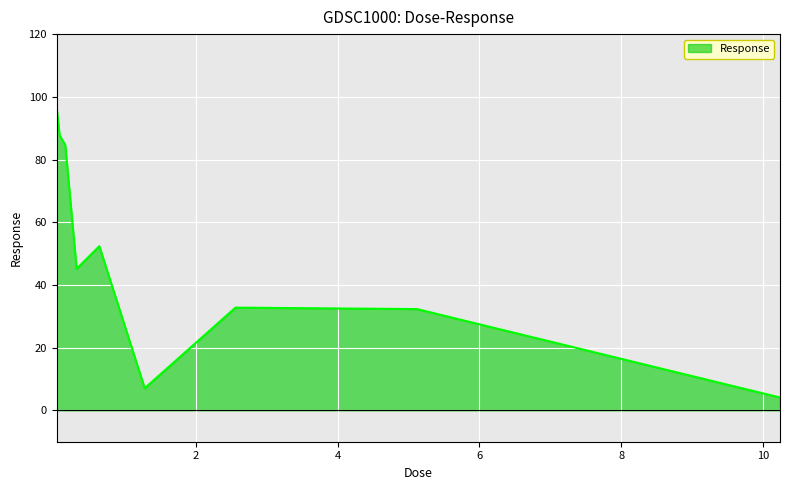

What is the maximum value shown in the chart?

96.1